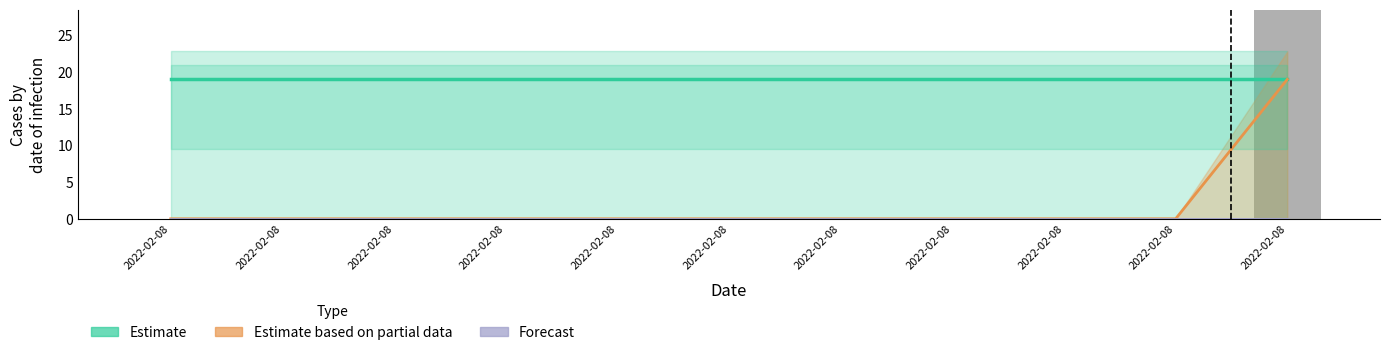

Is the value of Bar at 2022-02-08 greater than the value of Estimate at 2022-02-08?

No